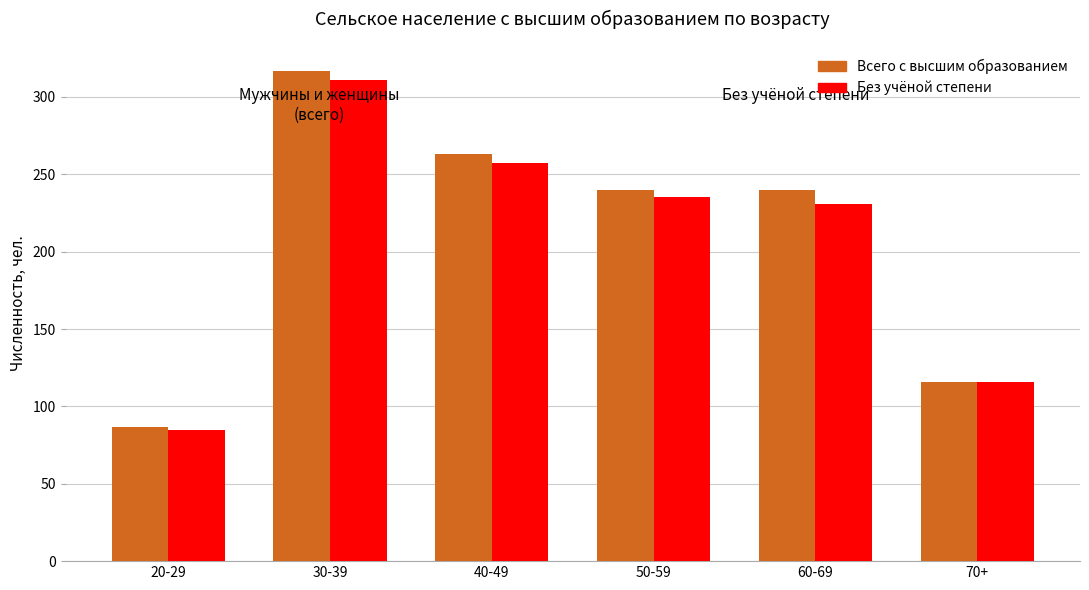

Rank the series by their average value, from lowest to highest.

Без учёной степени, Всего с высшим образованием